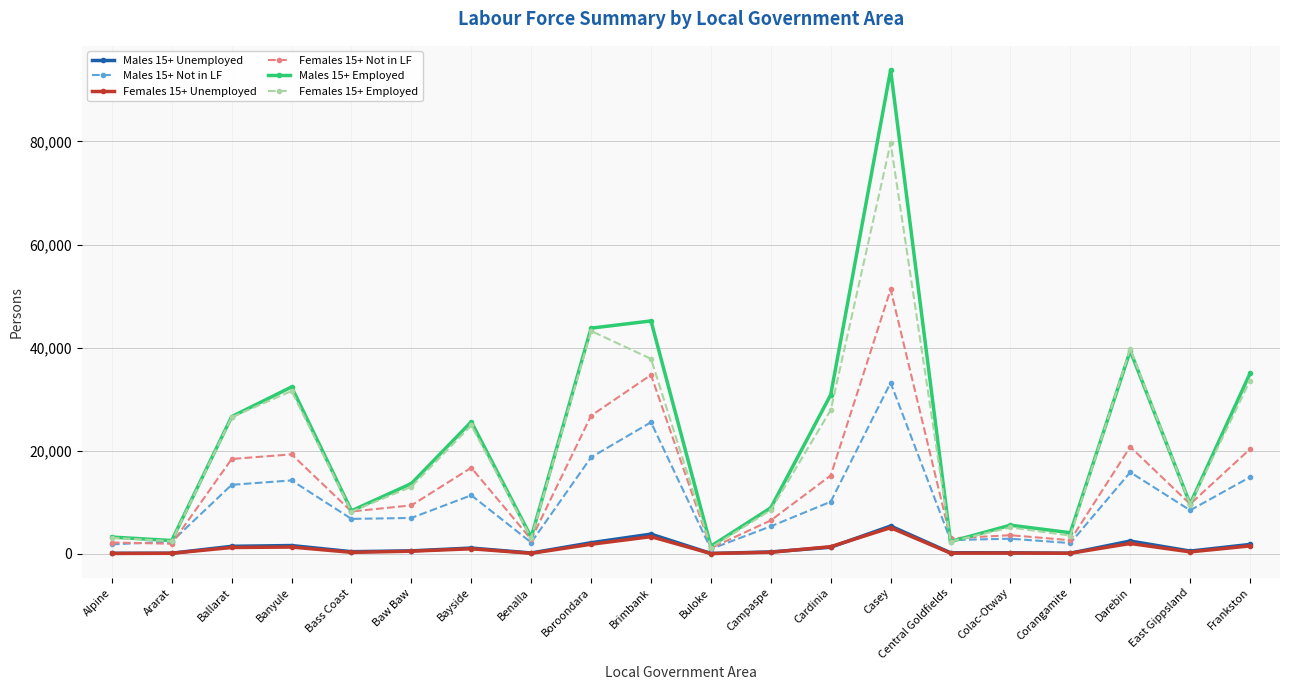

What is the minimum value shown in the chart?

33